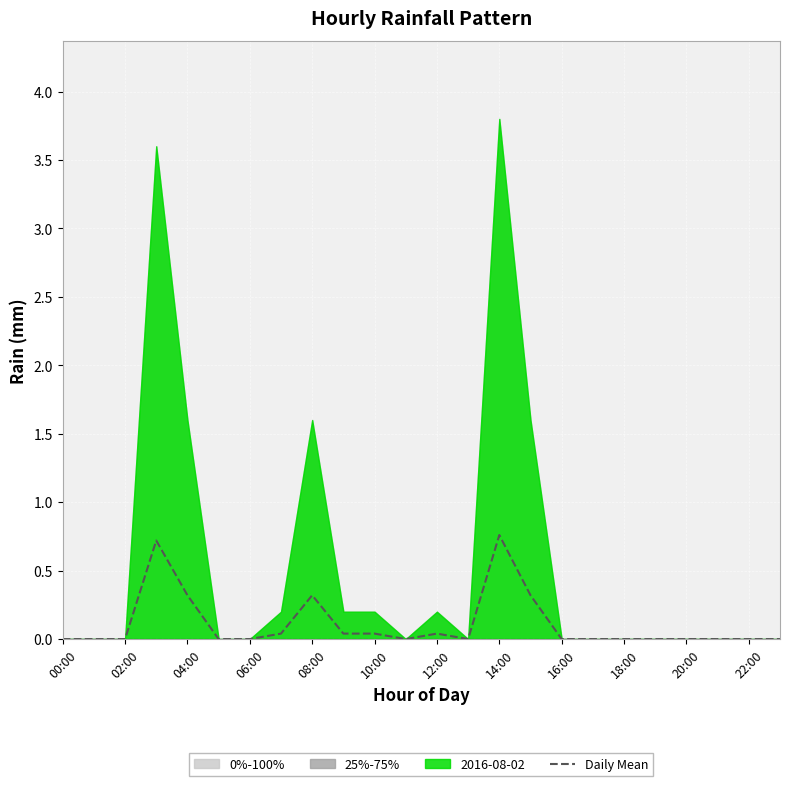

The Daily Mean series shows 0.3 at 06:00. True or false?

False